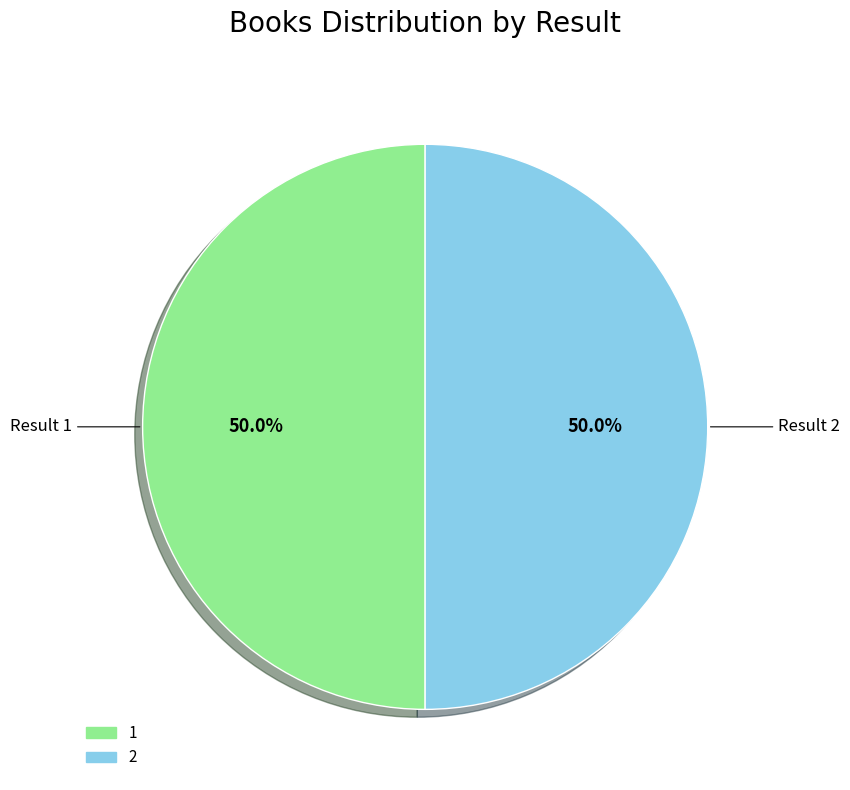

Is it true that 1 is 39% of the pie?

False